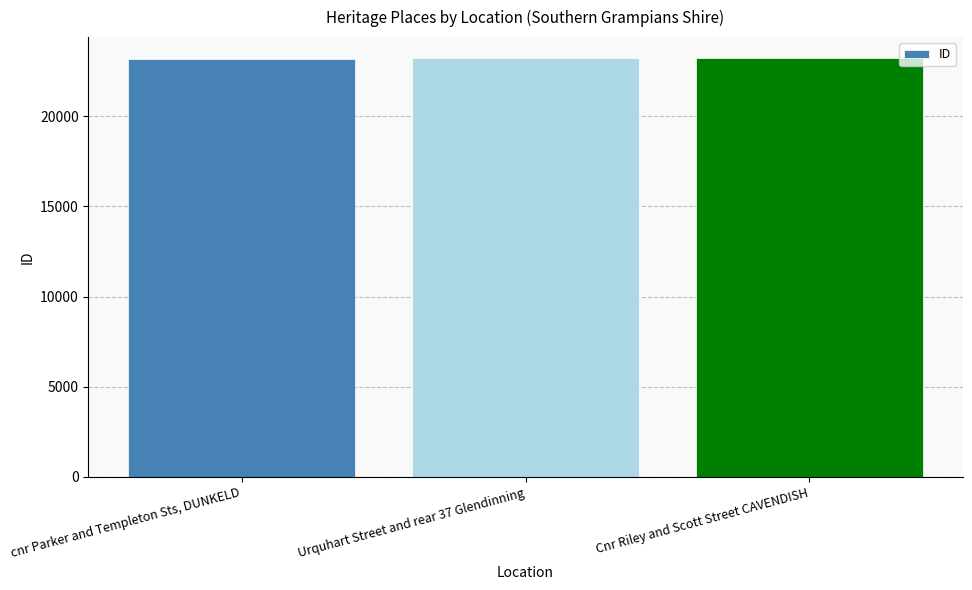

What is the minimum value shown in the chart?

23169